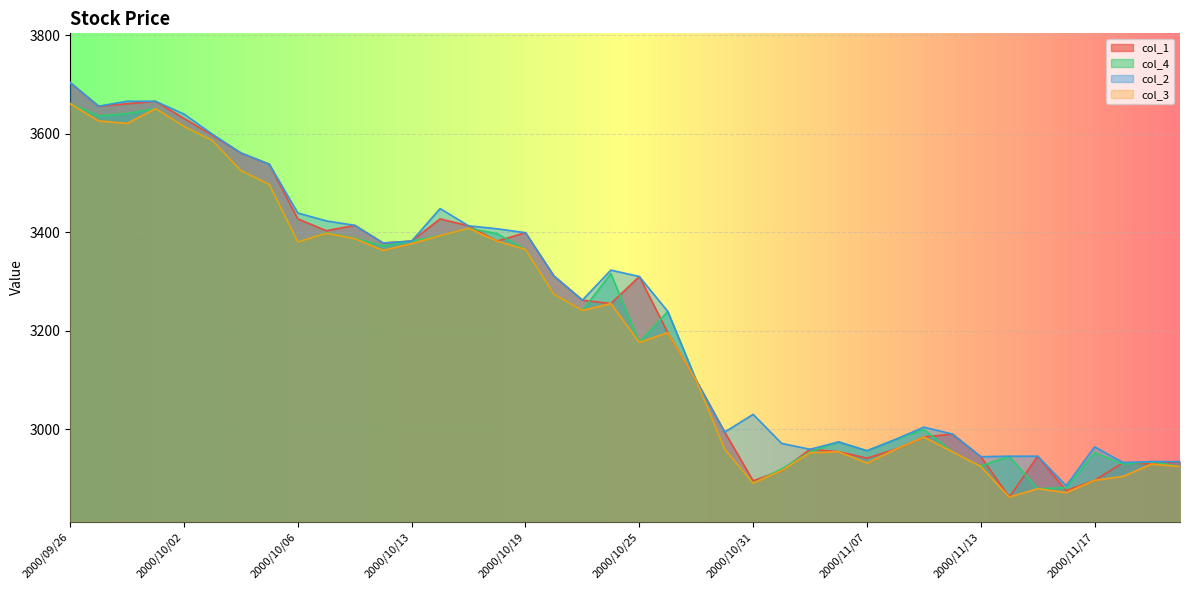

What position from the left is 2000/10/26?

22